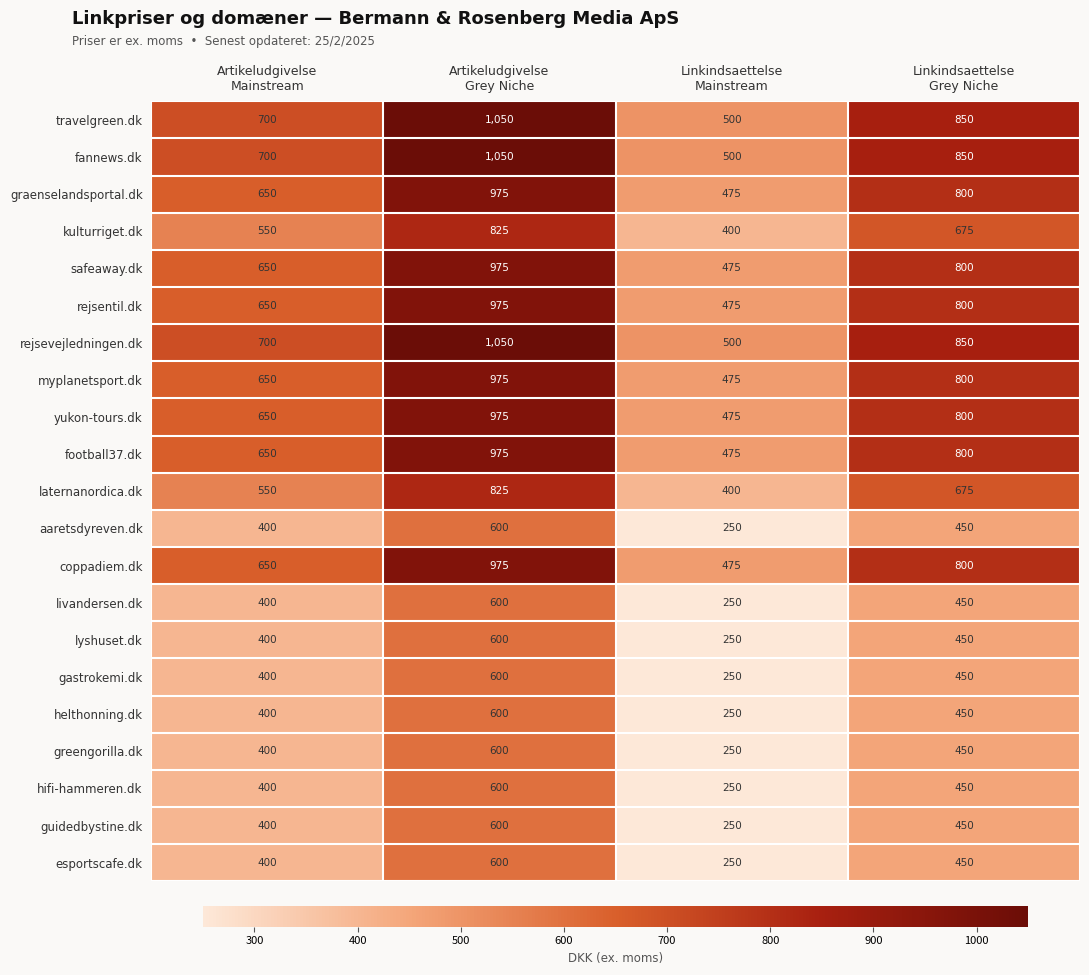

What is the smallest value displayed?

250